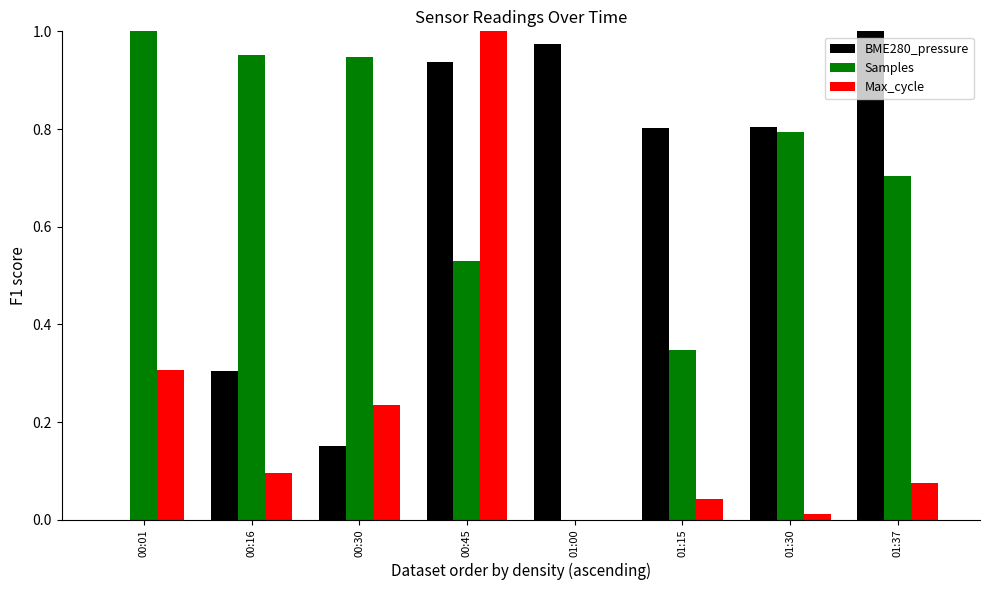

Count the number of categories in the chart.

8